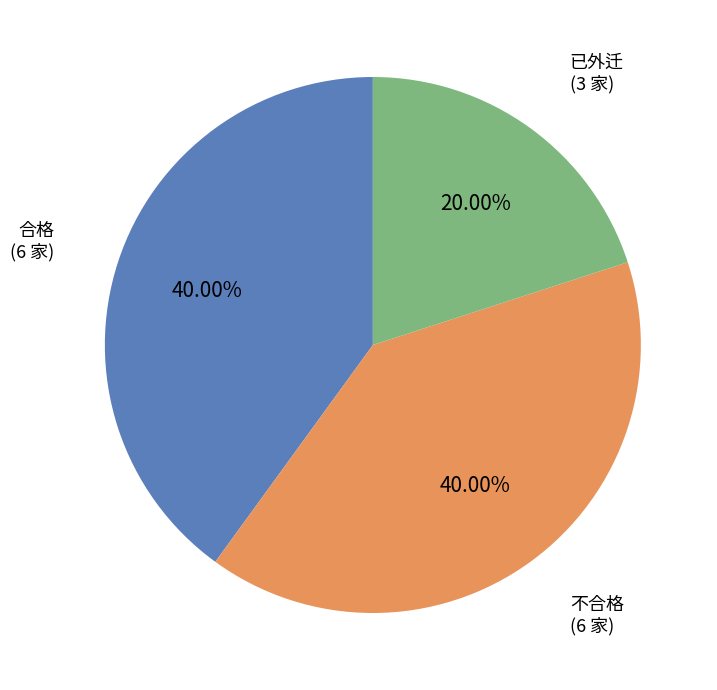

Count the number of slices in the pie.

3